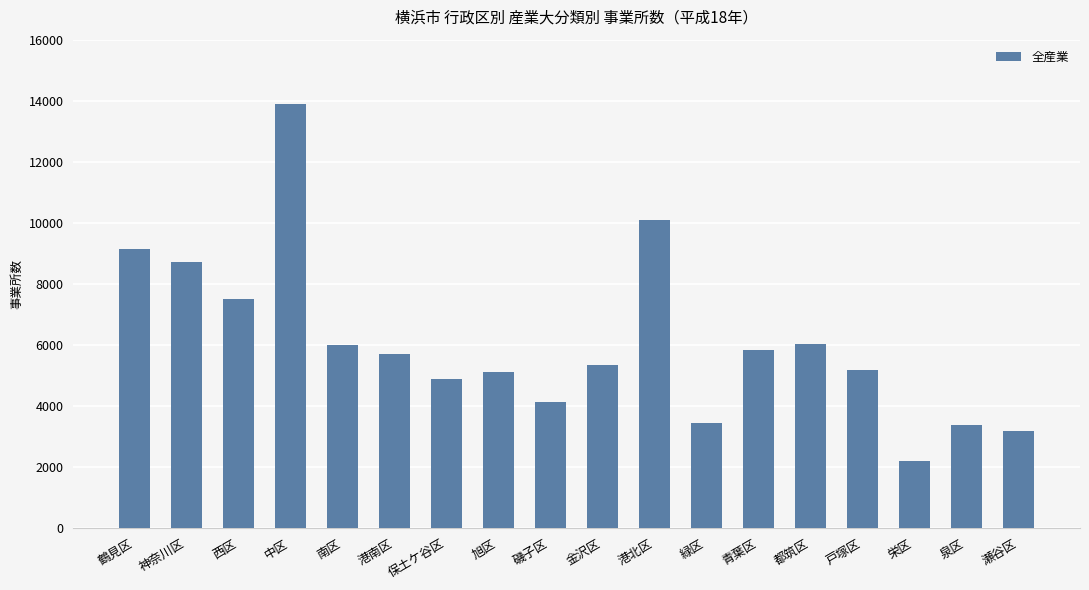

What is the difference between the maximum and minimum values?

11705